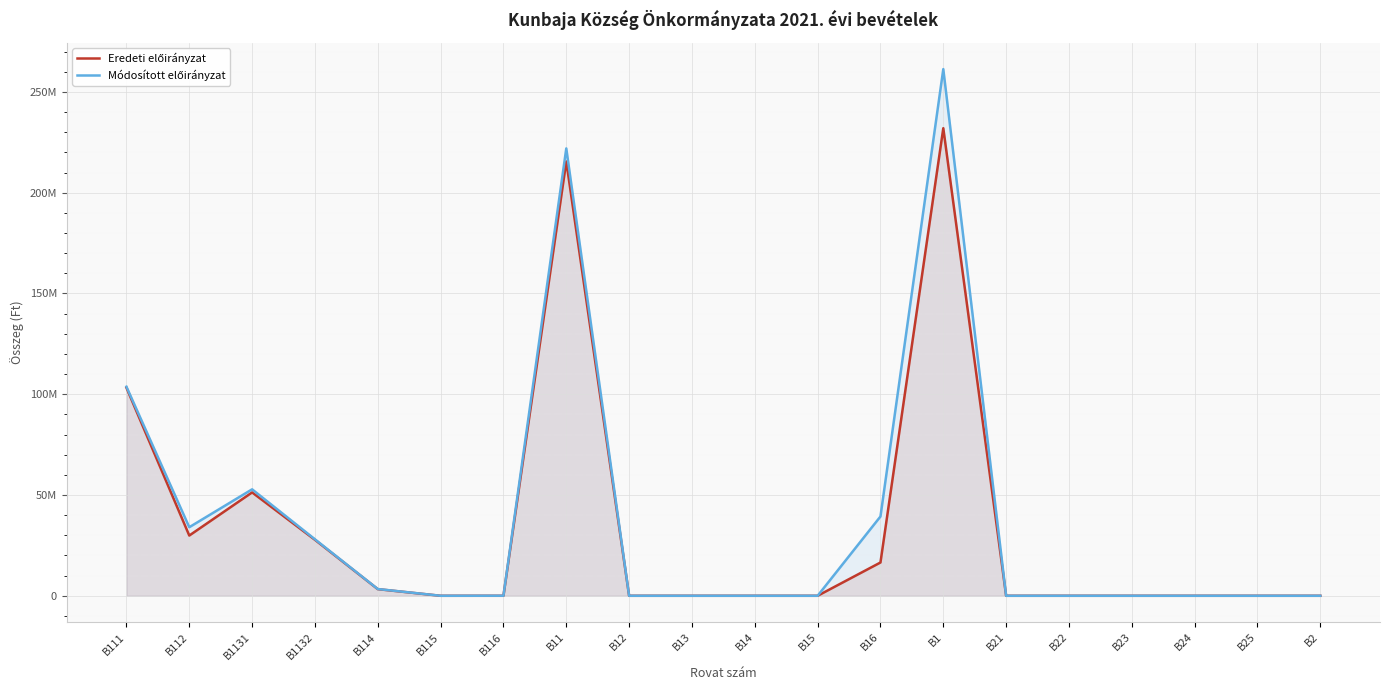

At which label does Eredeti előirányzat reach its peak?

B1